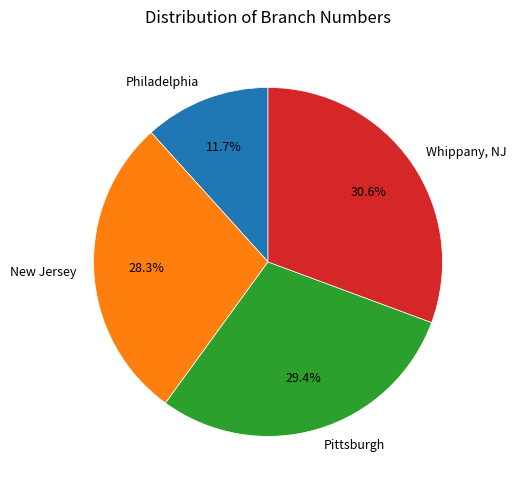

Rank the categories by value from highest to lowest.

Whippany, NJ, Pittsburgh, New Jersey, Philadelphia